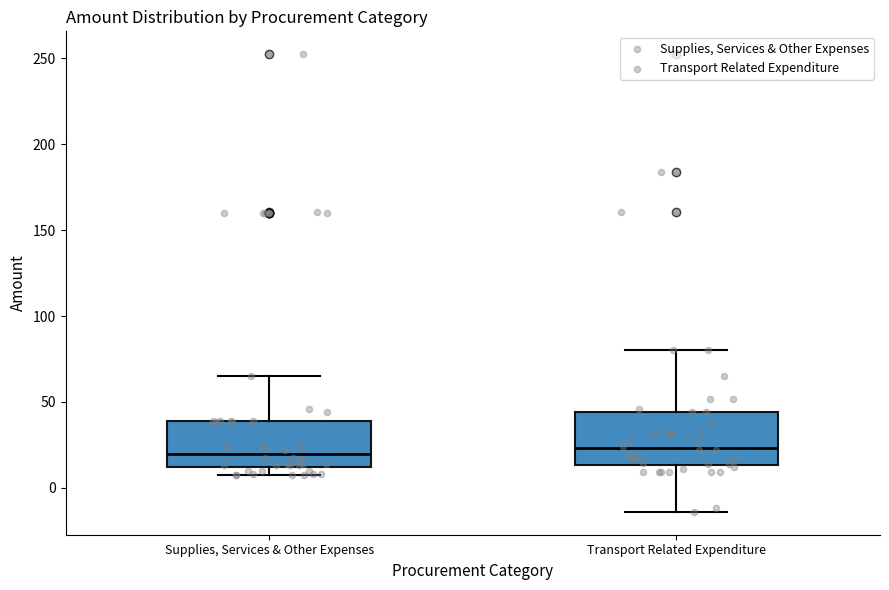

Where does the lower whisker of the box for Transport Related Expenditure end on the y-axis? The values are not printed on the chart, so give them approximately, as read against the axis.

-15